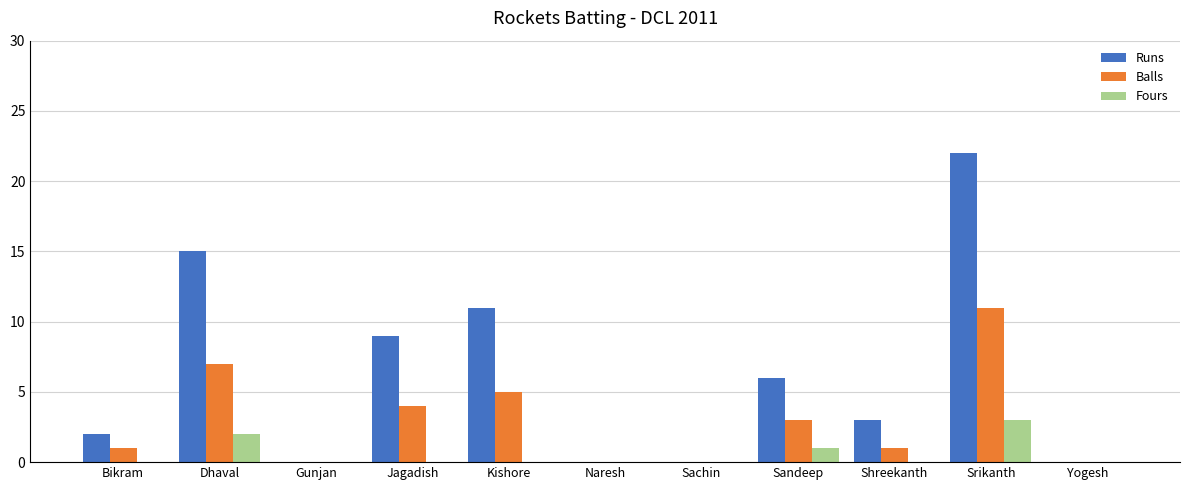

What is the greatest value displayed?

22